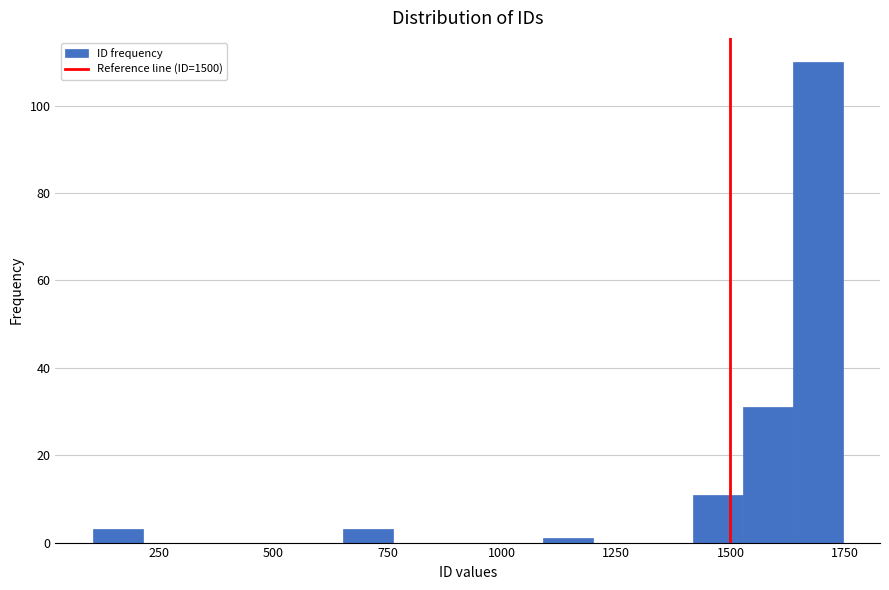

Read against the x-axis, roughly where is the centre of the tallest bar?

1700